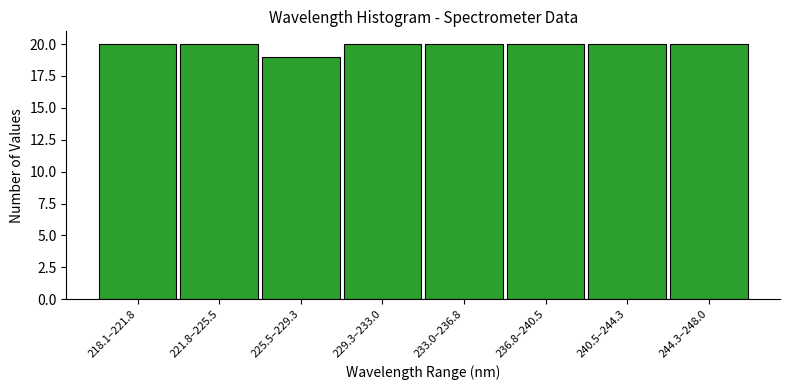

Reading left to right, extract all data points from this chart.

218.1–221.8=20	221.8–225.5=20	225.5–229.3=19	229.3–233.0=20	233.0–236.8=20	236.8–240.5=20	240.5–244.3=20	244.3–248.0=20